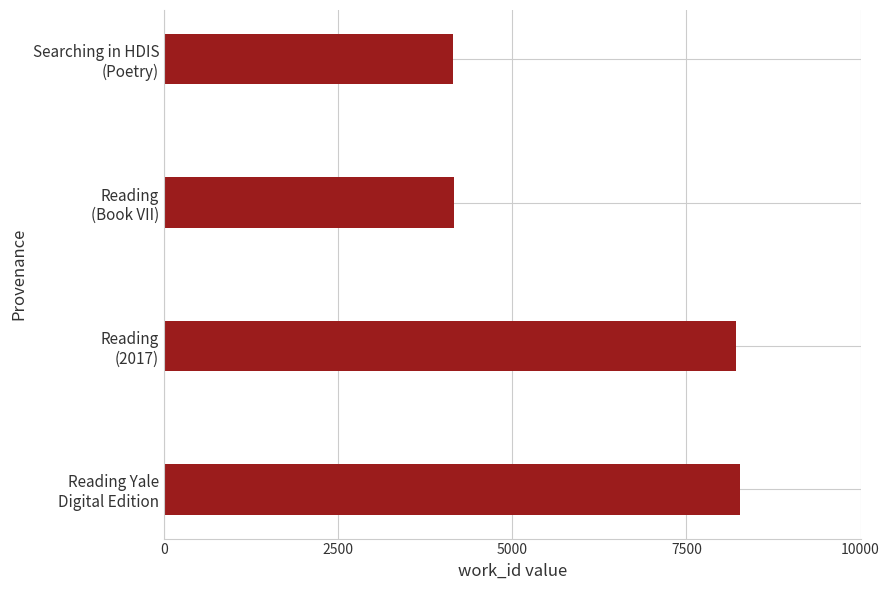

What is the sum of all values?

24799